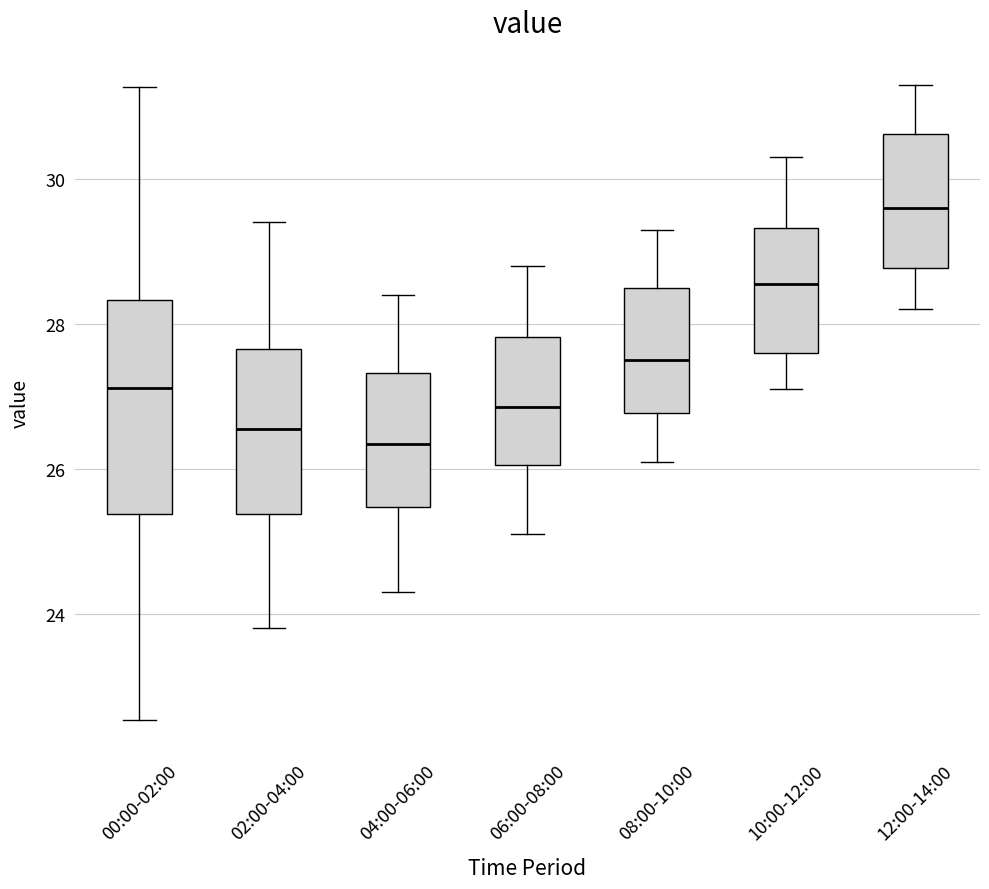

Where does the upper whisker of the box for 00:00-02:00 end on the y-axis? The values are not printed on the chart, so give them approximately, as read against the axis.

31.2